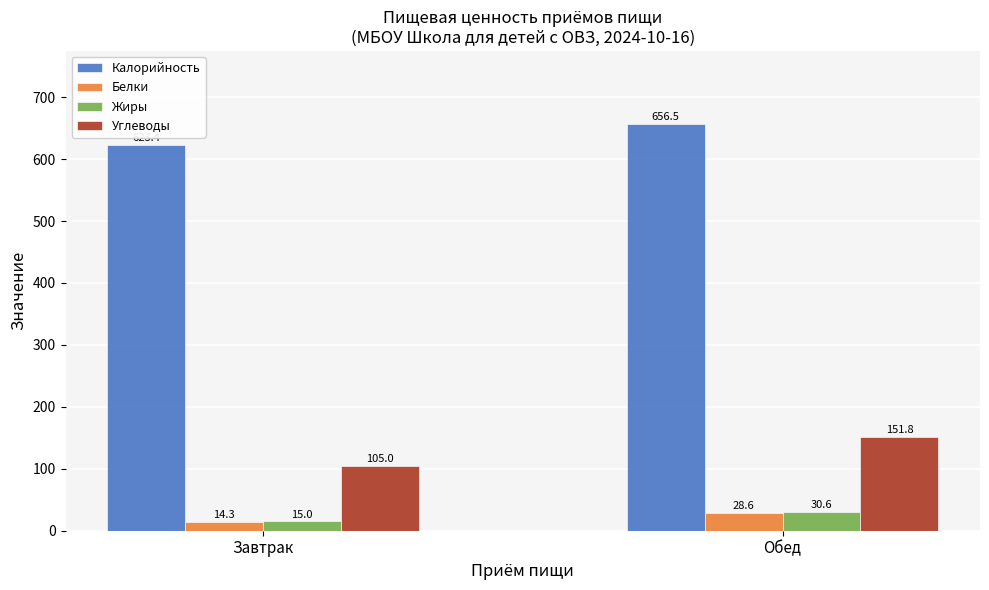

What is the sum of the Калорийность values at Обед and Завтрак?

1279.9